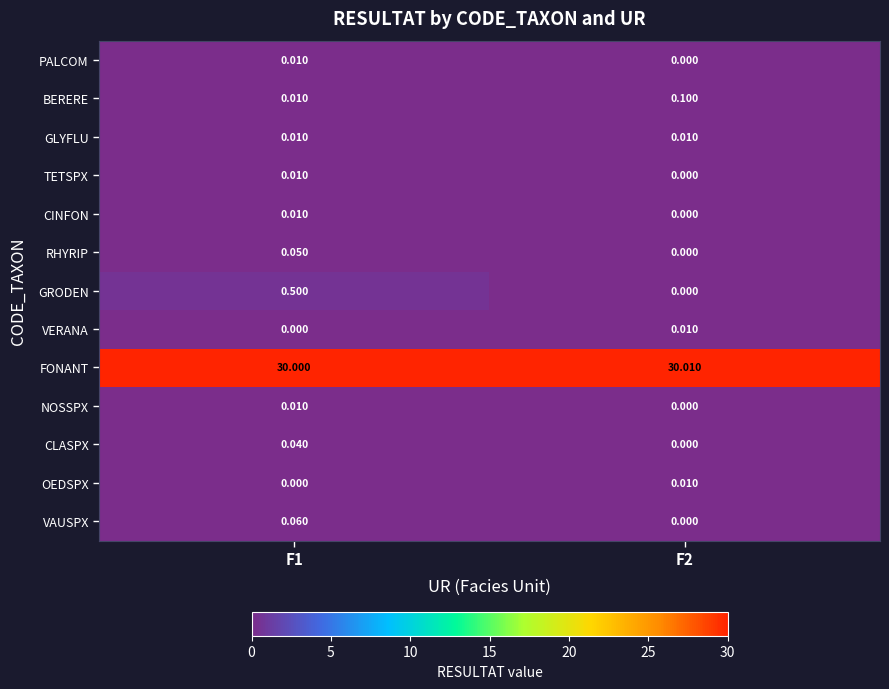

Is the value of RHYRIP at F2 greater than the value of GLYFLU at F2?

No